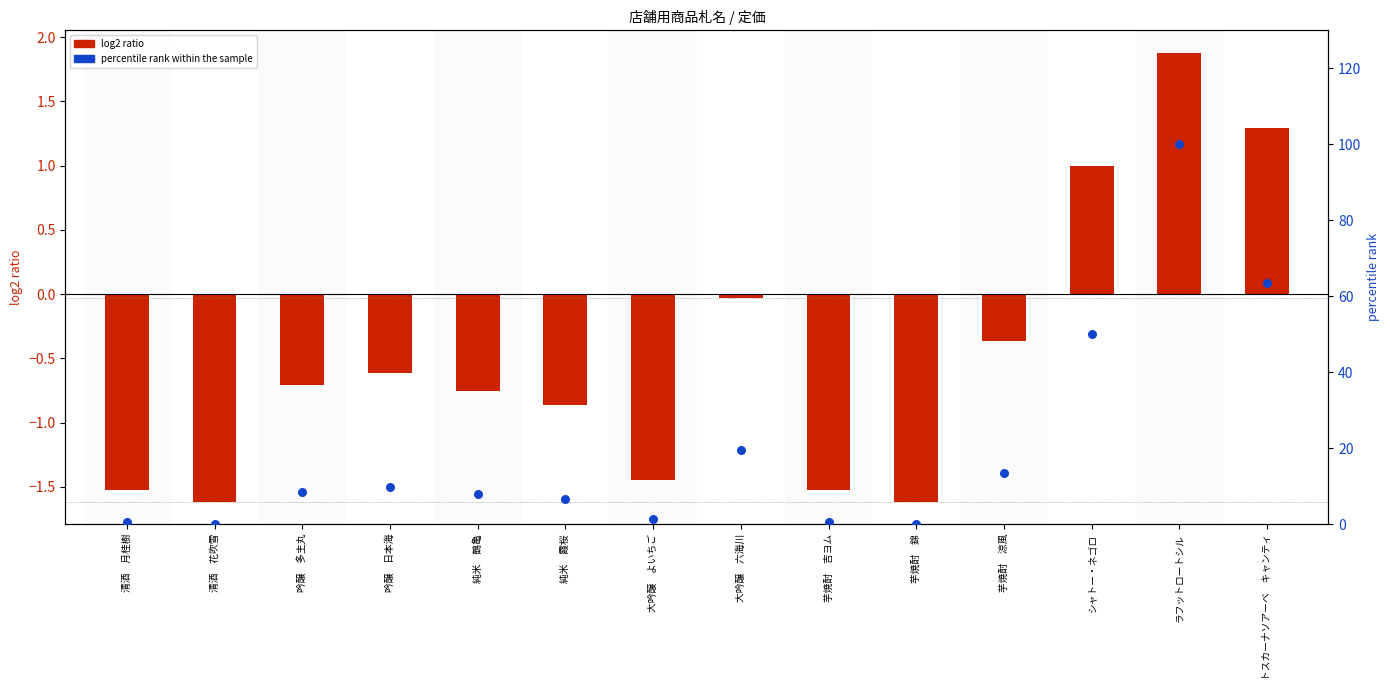

What are all the series names shown in the legend?

log2 ratio, percentile rank within the sample